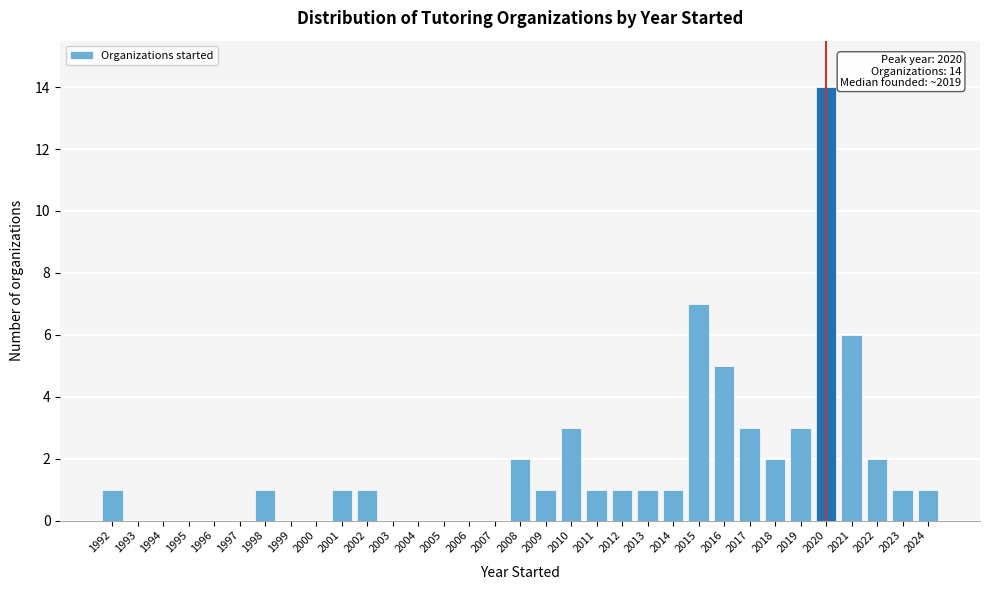

Which range on the x-axis has the tallest bar?

2019.5 to 2020.5